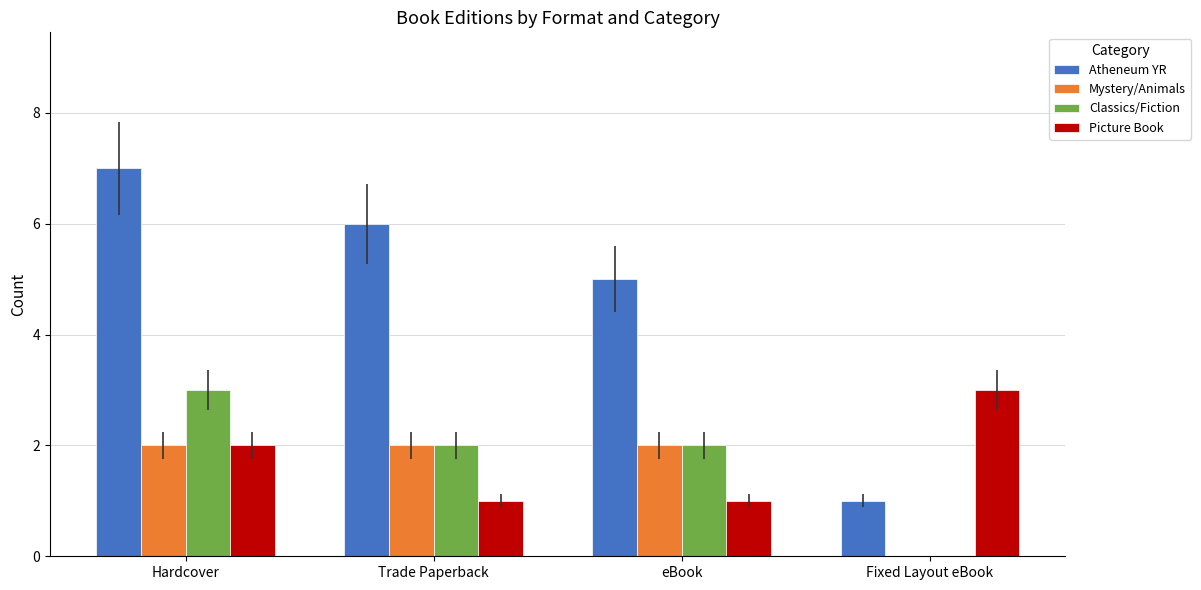

What is the total value across all series at Trade Paperback?

11